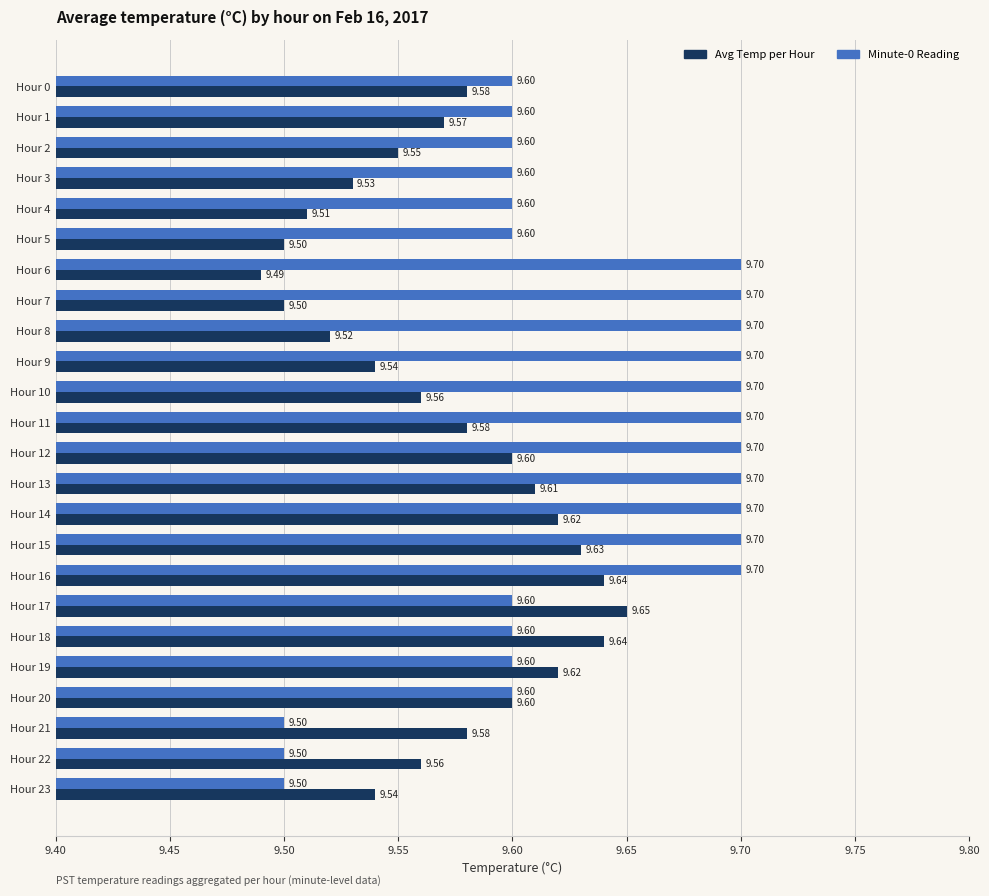

What is the total value across all series at Hour 16?

19.3